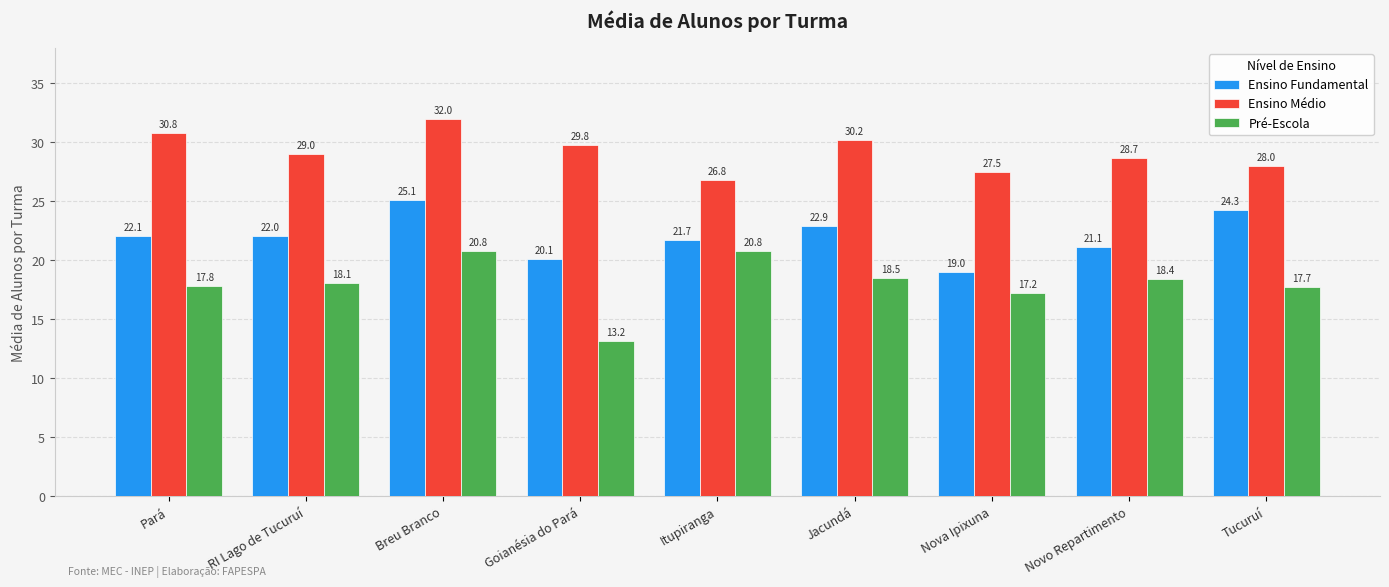

At which label does Ensino Fundamental reach its peak?

Breu Branco